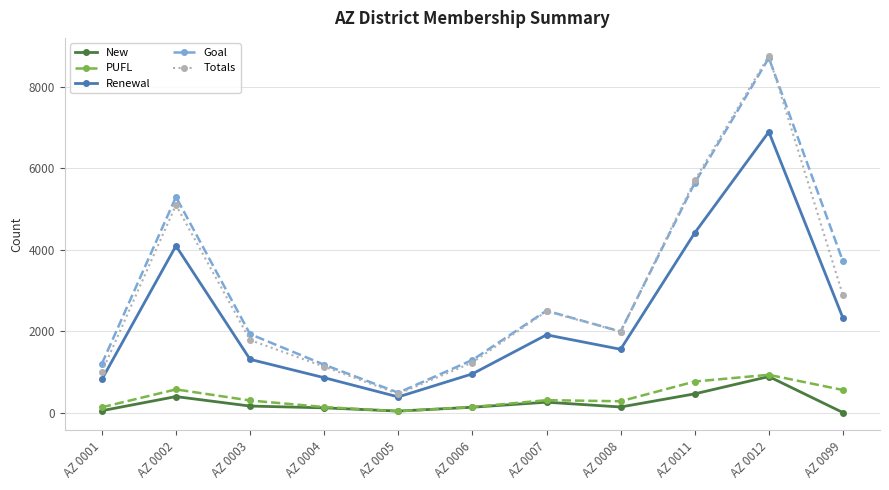

What is the difference between the maximum and minimum values in the Totals series?

8309